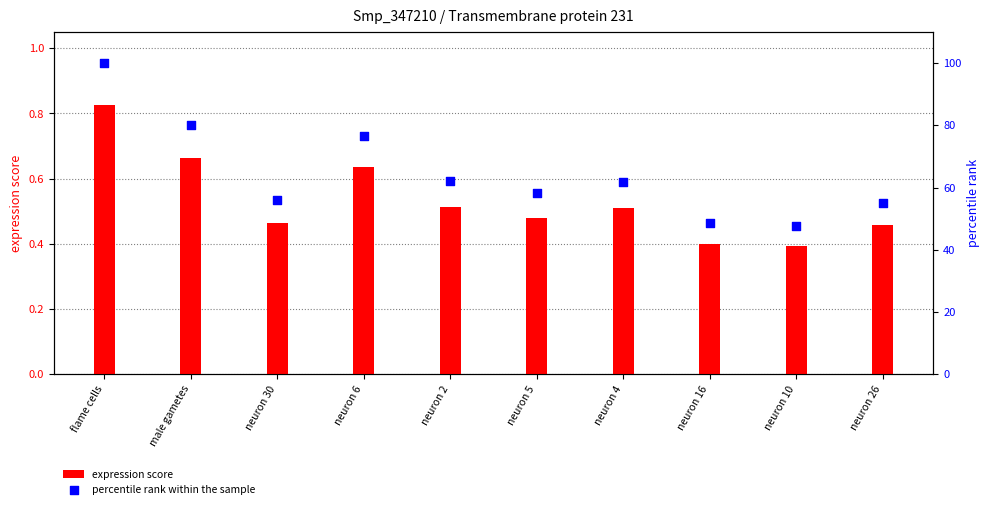

Which series contains the highest Y value?

percentile rank within the sample